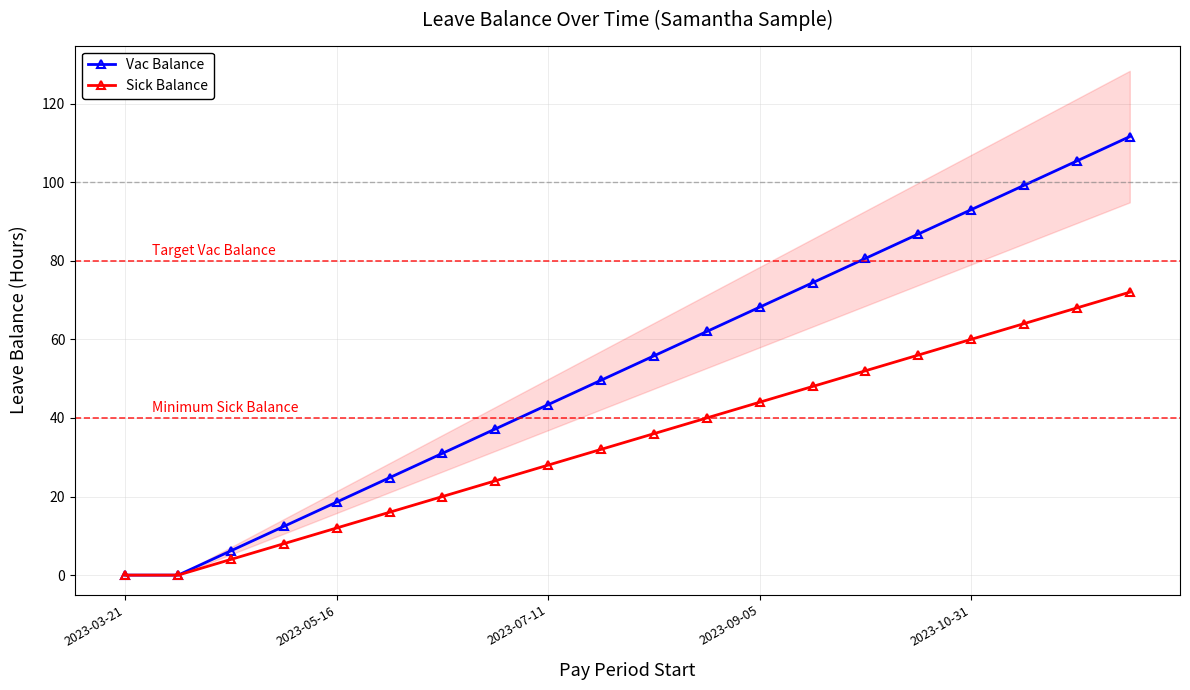

Reading left to right, what are all the values shown in this chart?

Vac Balance: 0.0	0.0	6.2	12.4	18.6	24.8	31.0	37.2	43.4	49.6	55.8	62.0	68.2	74.4	80.6	86.8	93.0	99.2	105.4	111.6
Sick Balance: 0.0	0.0	4.0	8.0	12.0	16.0	20.0	24.0	28.0	32.0	36.0	40.0	44.0	48.0	52.0	56.0	60.0	64.0	68.0	72.0